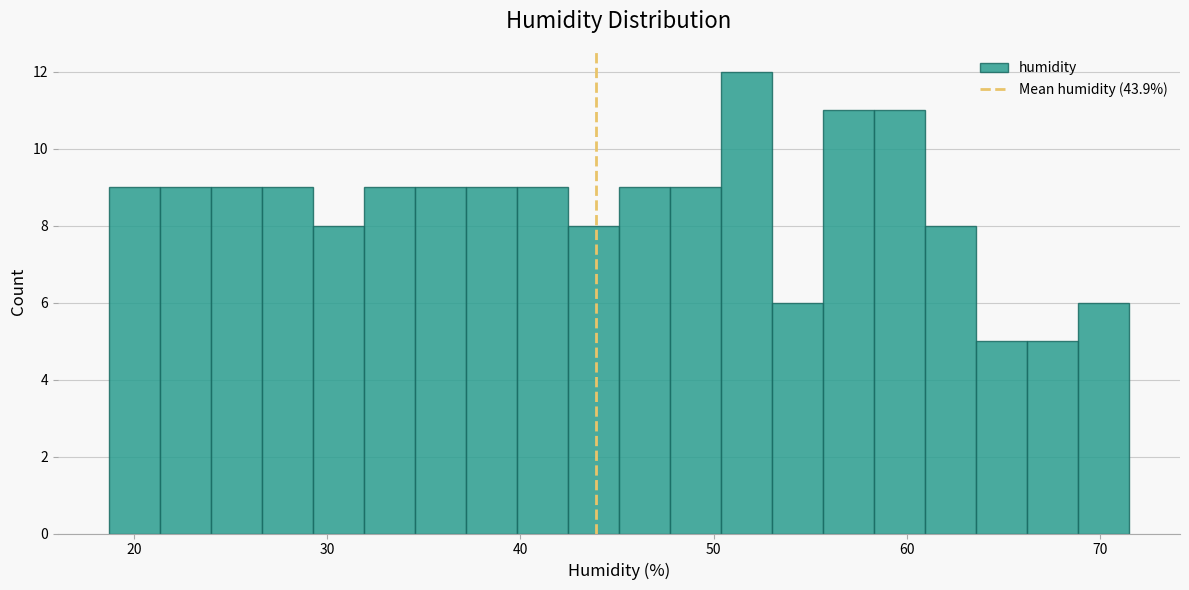

Around what value on the x-axis is the tallest bar? Give the approximate position of its centre, as read against the axis.

52